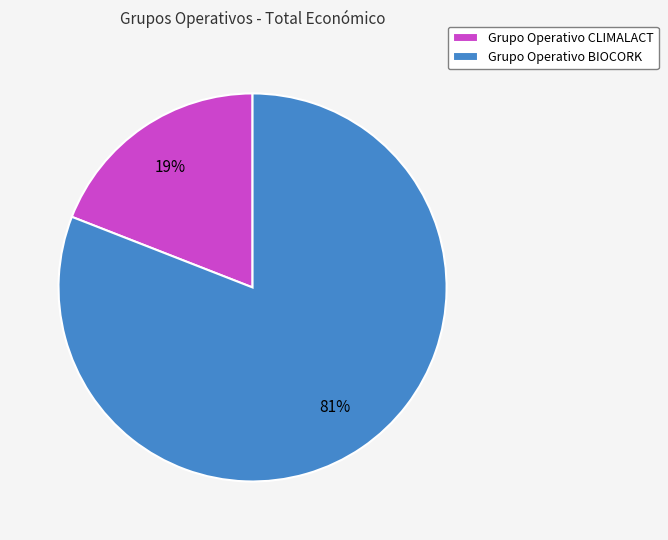

Is it true that Grupo Operativo CLIMALACT is 30% of the pie?

False